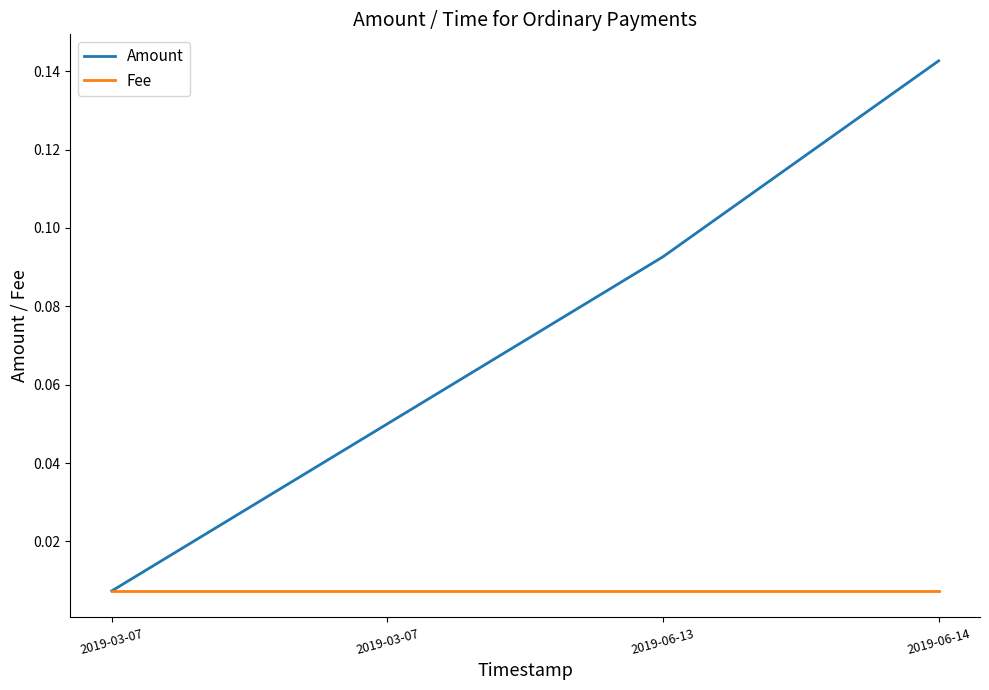

Does the chart have visible grid lines?

No